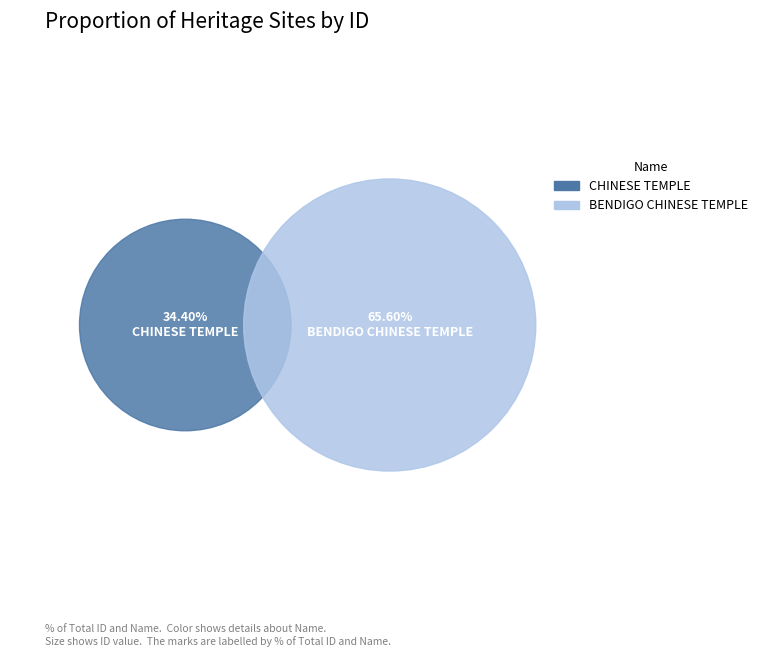

How many slices are in this pie chart?

2